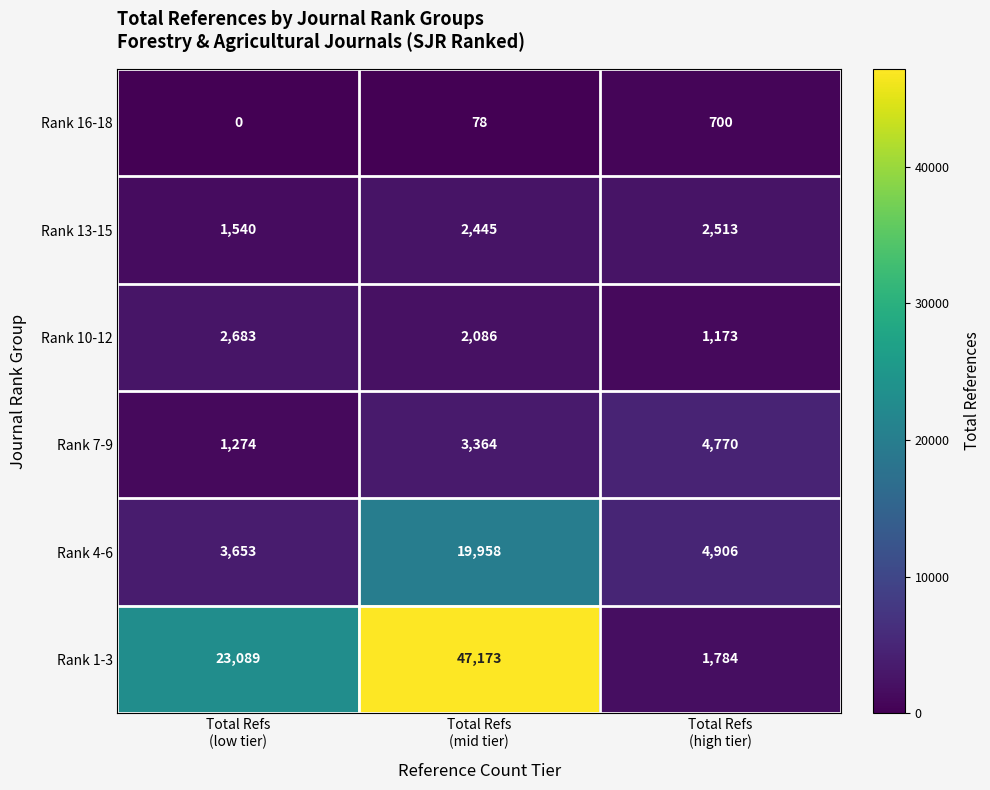

What is the maximum value for Rank 4-6?

19958